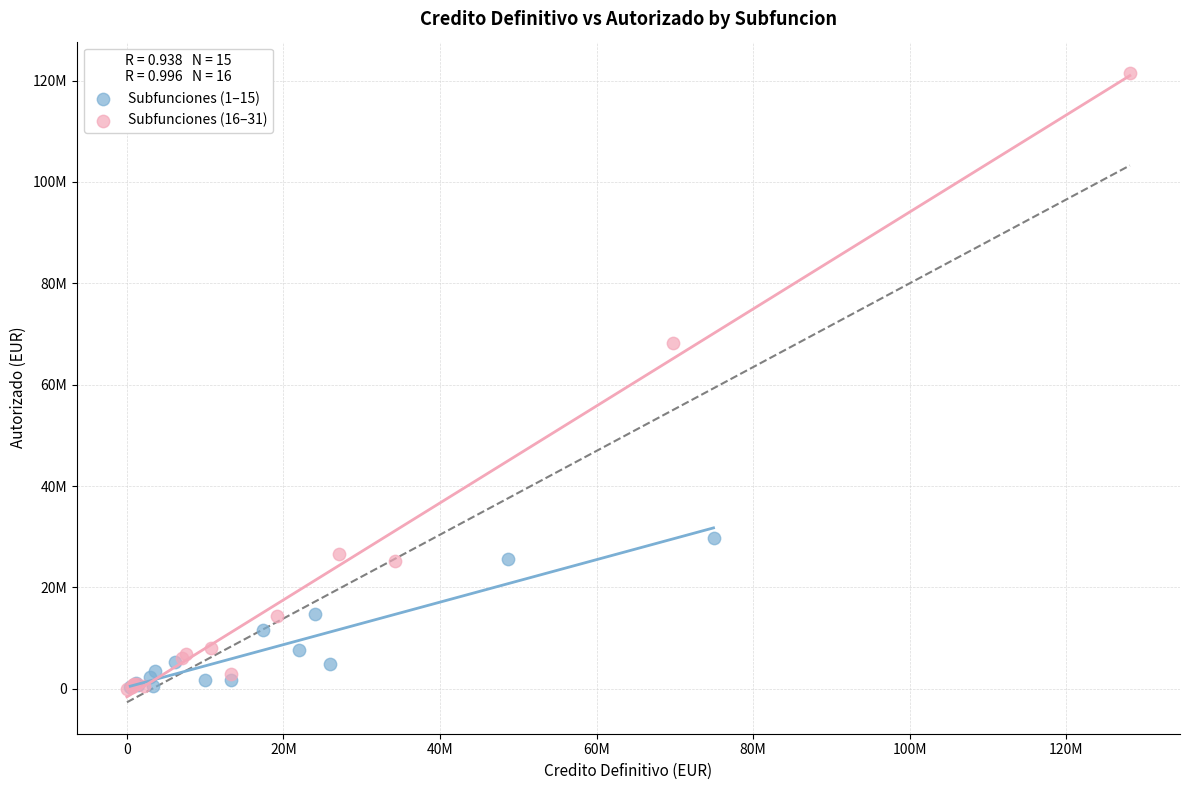

Which series has the widest spread of Y values?

Subfunciones (16–31)